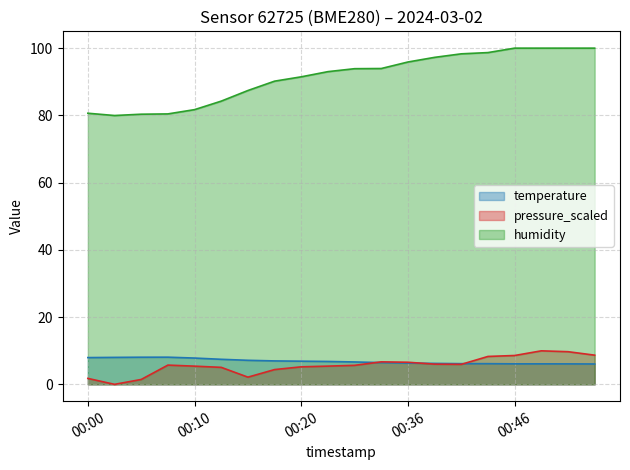

Where does the humidity series first go above 93?

00:23